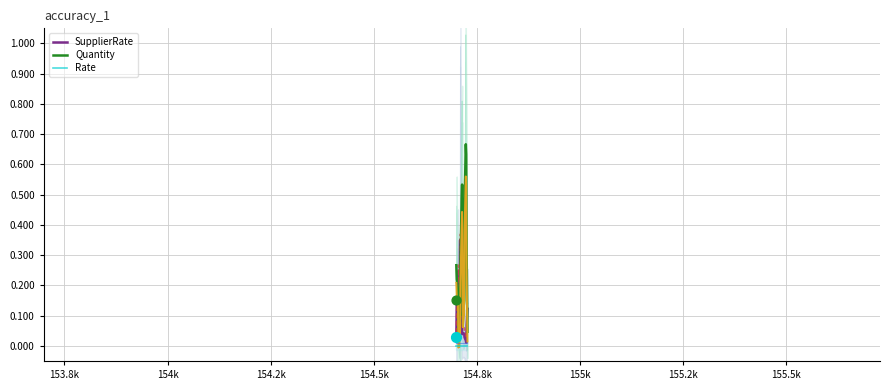

True or false: Quantity and Rate intersect in this chart.

False